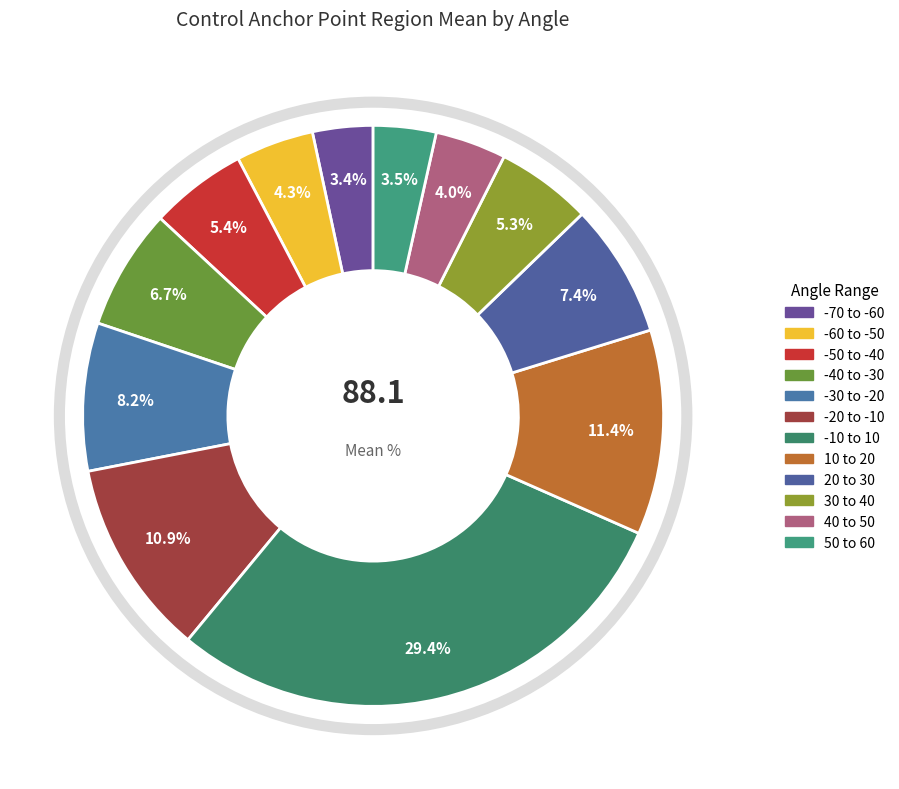

Count the number of slices in the pie.

12